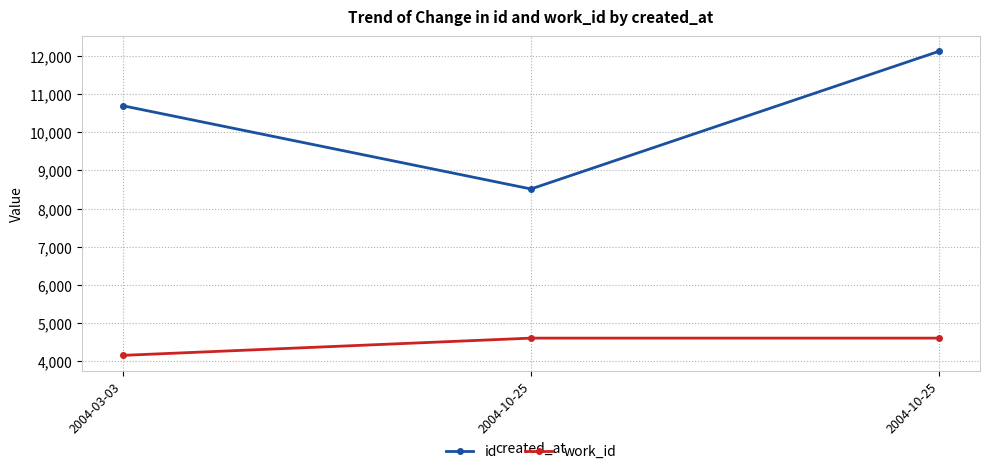

How many series are shown in this chart?

2